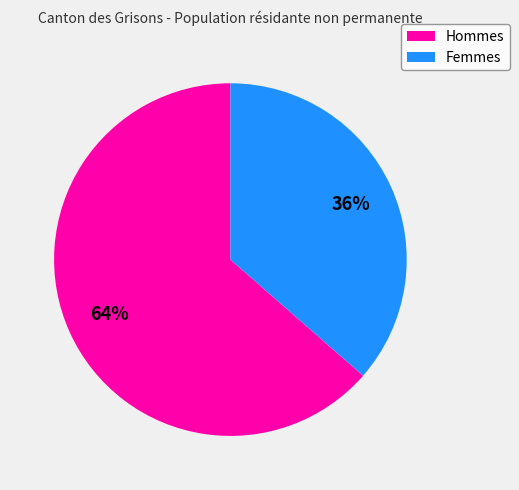

Approximately how many times larger is the value at Femmes compared to Hommes?

0.6